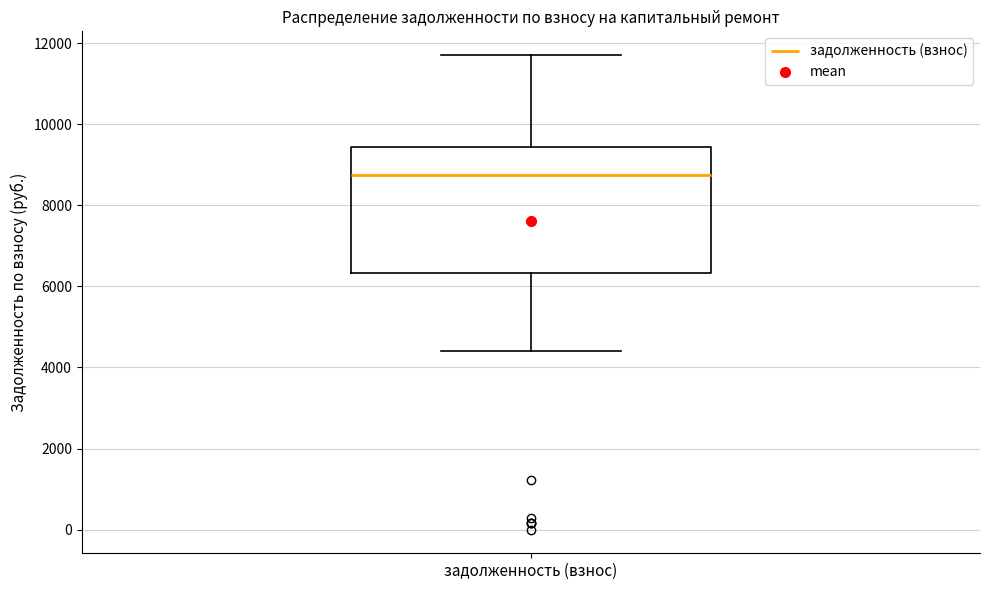

Transcribe this box plot: give where the median line is, the range the box spans, and where the two whiskers end, as read against the y-axis. The values are not printed on the chart, so give them approximately, as read against the axis.

median 8800, box 6400 to 9400, whiskers 4400 to 11800